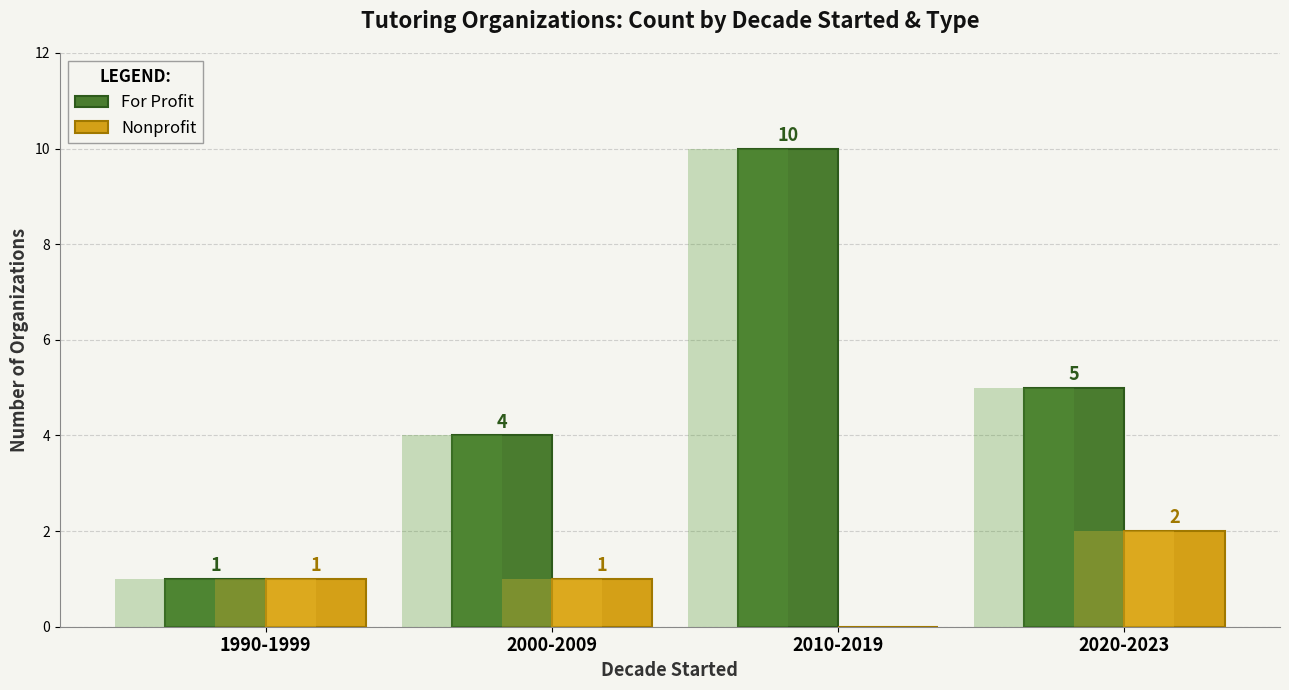

Reading left to right, transcribe all the data shown in this chart.

For Profit: 1990-1999=1	2000-2009=4	2010-2019=10	2020-2023=5
Nonprofit: 1990-1999=1	2000-2009=1	2010-2019=0	2020-2023=2